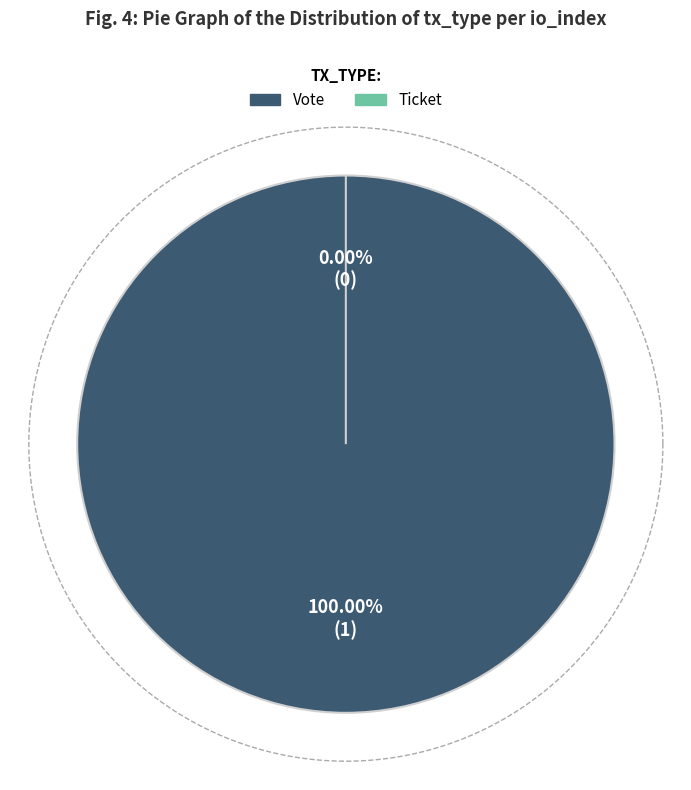

What is the change in value from Vote to Ticket?

-1